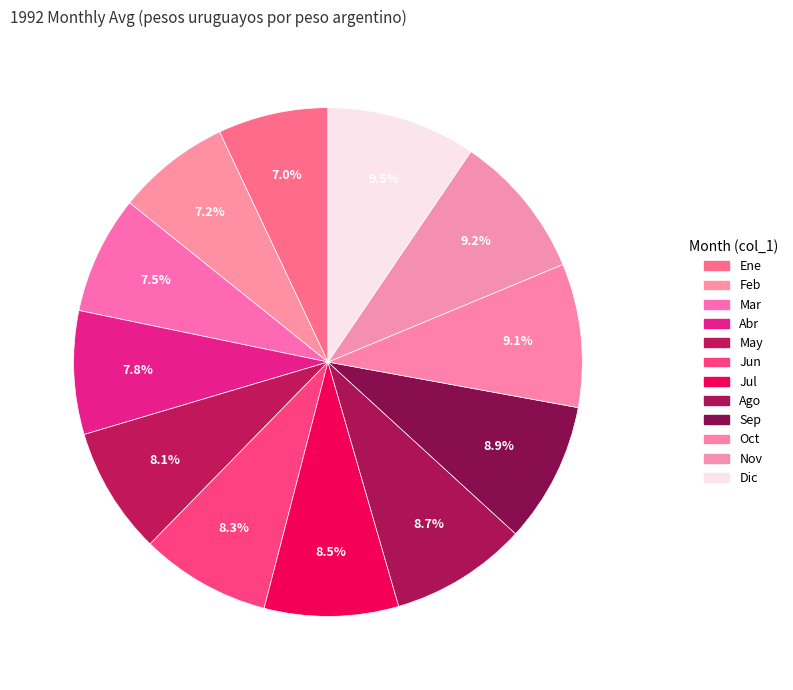

Which has a higher value, Mar or Sep?

Sep